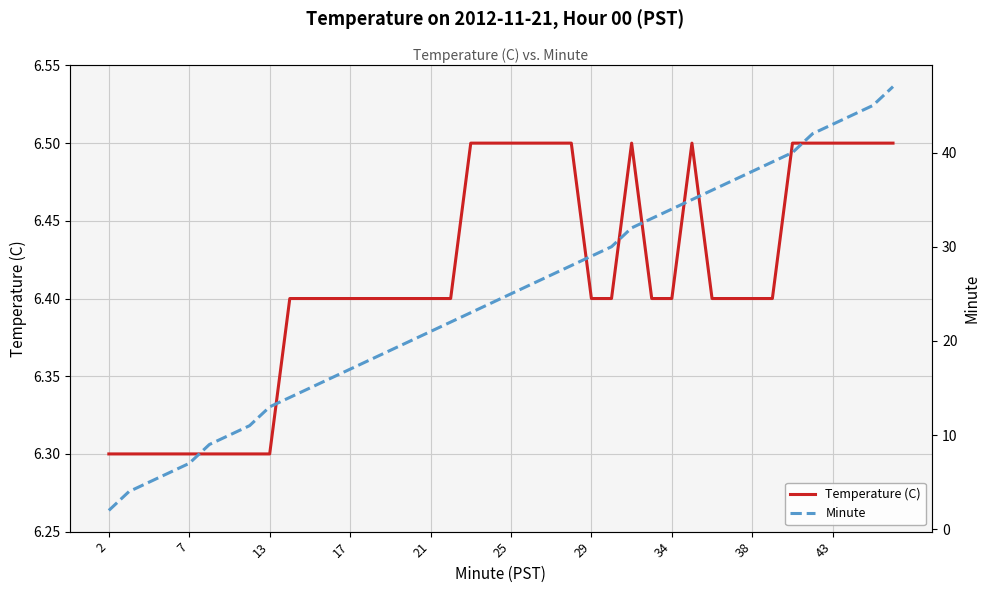

True or false: Temperature (C) has a value of 6.3 at 13.

True